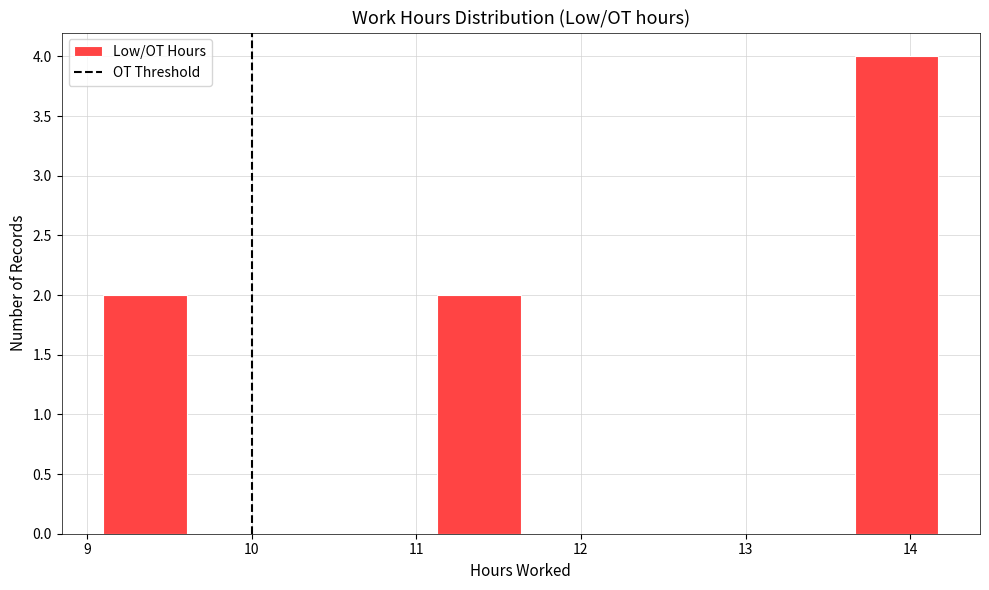

Reading left to right, list every bar in this chart as the range it spans on the x-axis followed by its height. Neither the bar edges nor the heights are printed on the chart, so give them approximately, as read against the axes.

9.1 to 9.6: 2
9.6 to 10.1: 0
10.1 to 10.6: 0
10.6 to 11.1: 0
11.1 to 11.6: 2
11.6 to 12.1: 0
12.1 to 12.6: 0
12.6 to 13.2: 0
13.2 to 13.7: 0
13.7 to 14.2: 4